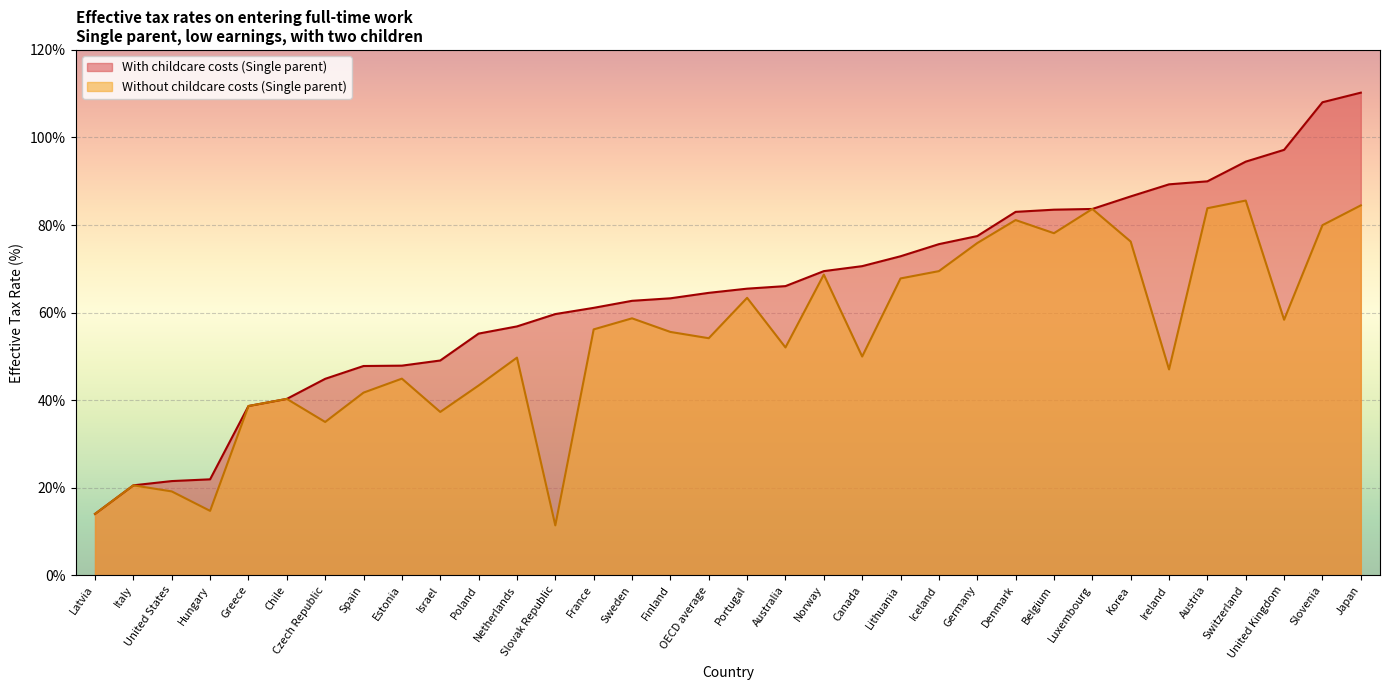

Between Czech Republic and Luxembourg, which series saw the biggest shift?

Without childcare costs (Single parent)